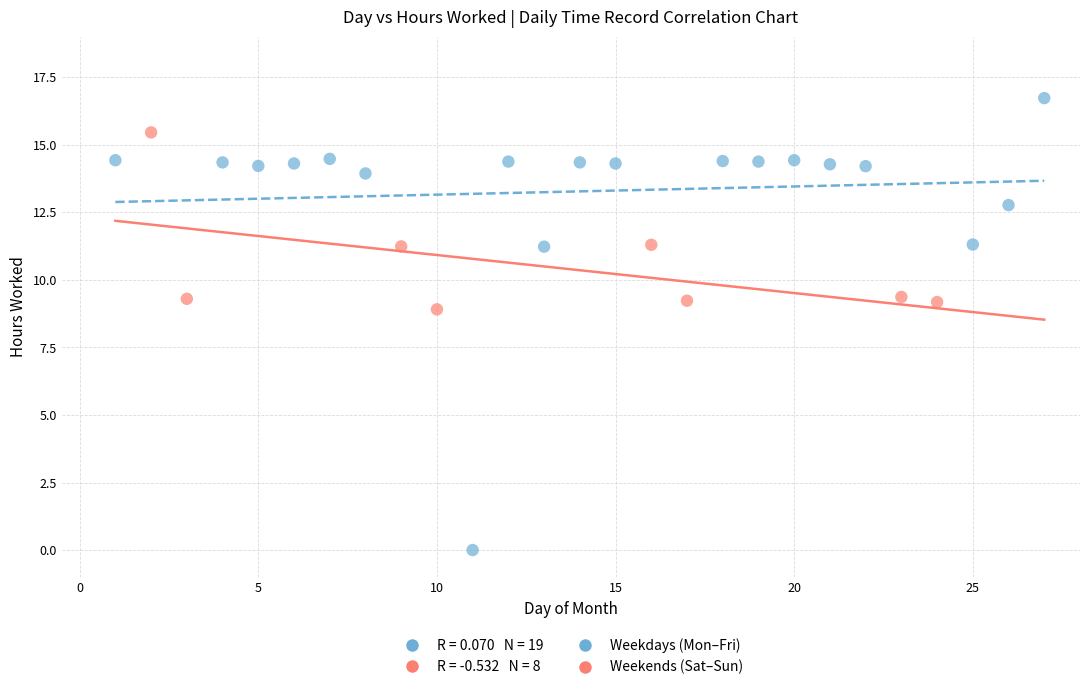

Which series contains the lowest Y value?

Weekdays (Mon–Fri)